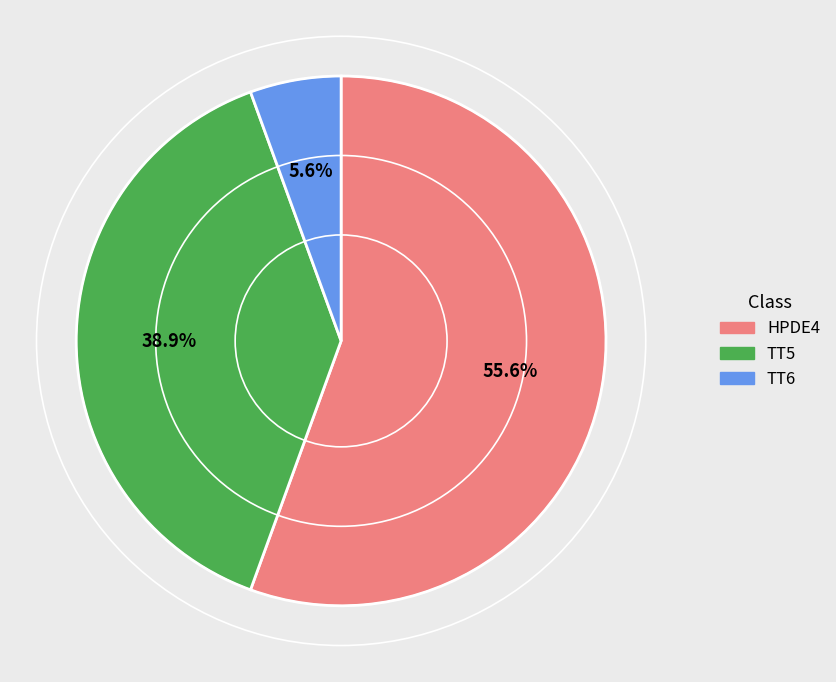

Is there a majority slice in this chart?

Yes